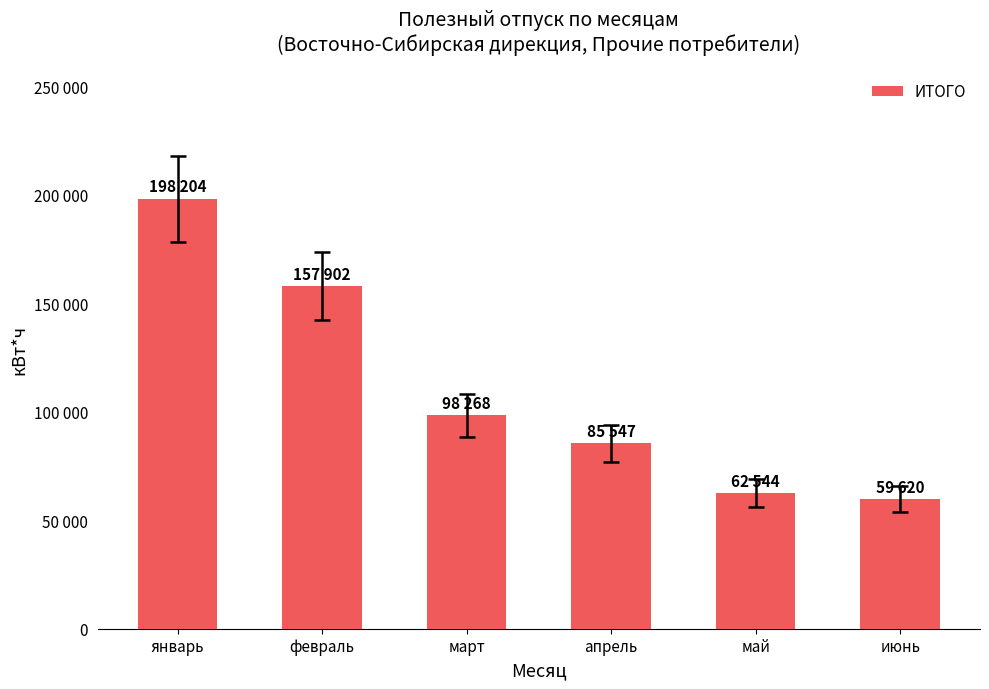

What is the maximum value shown in the chart?

198204